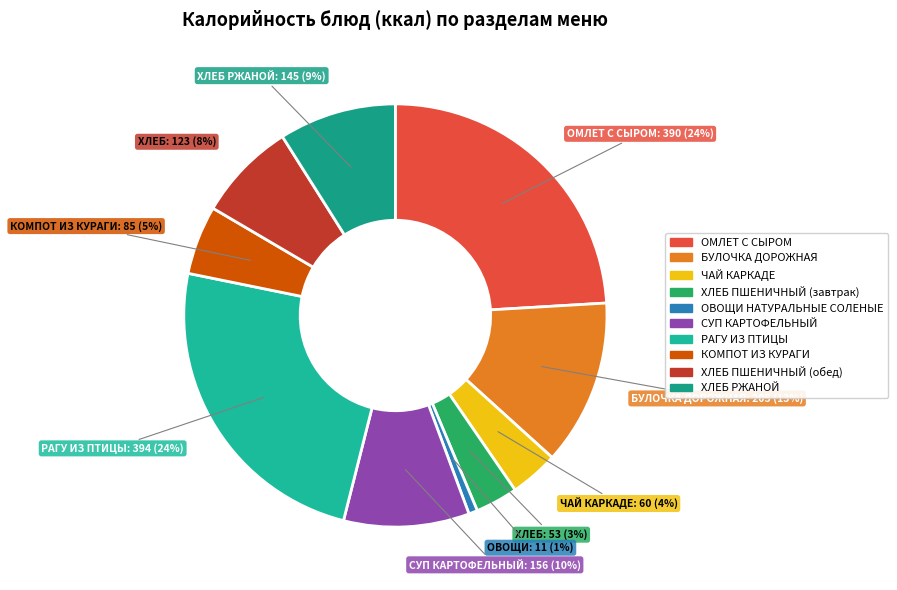

How many segments does this pie chart have?

10